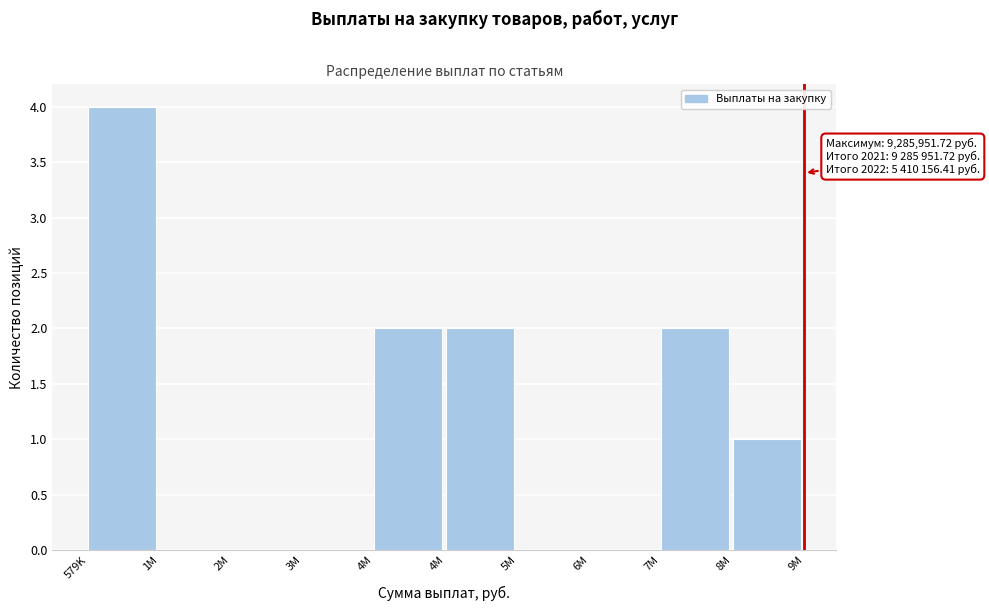

Count the number of data series in this chart.

1